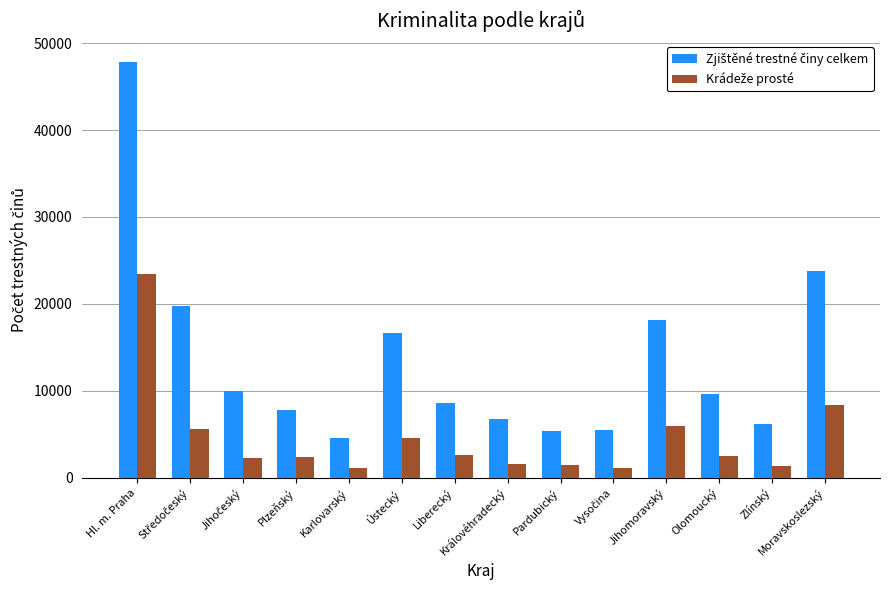

At which category is the sum across all series the highest?

Hl. m. Praha